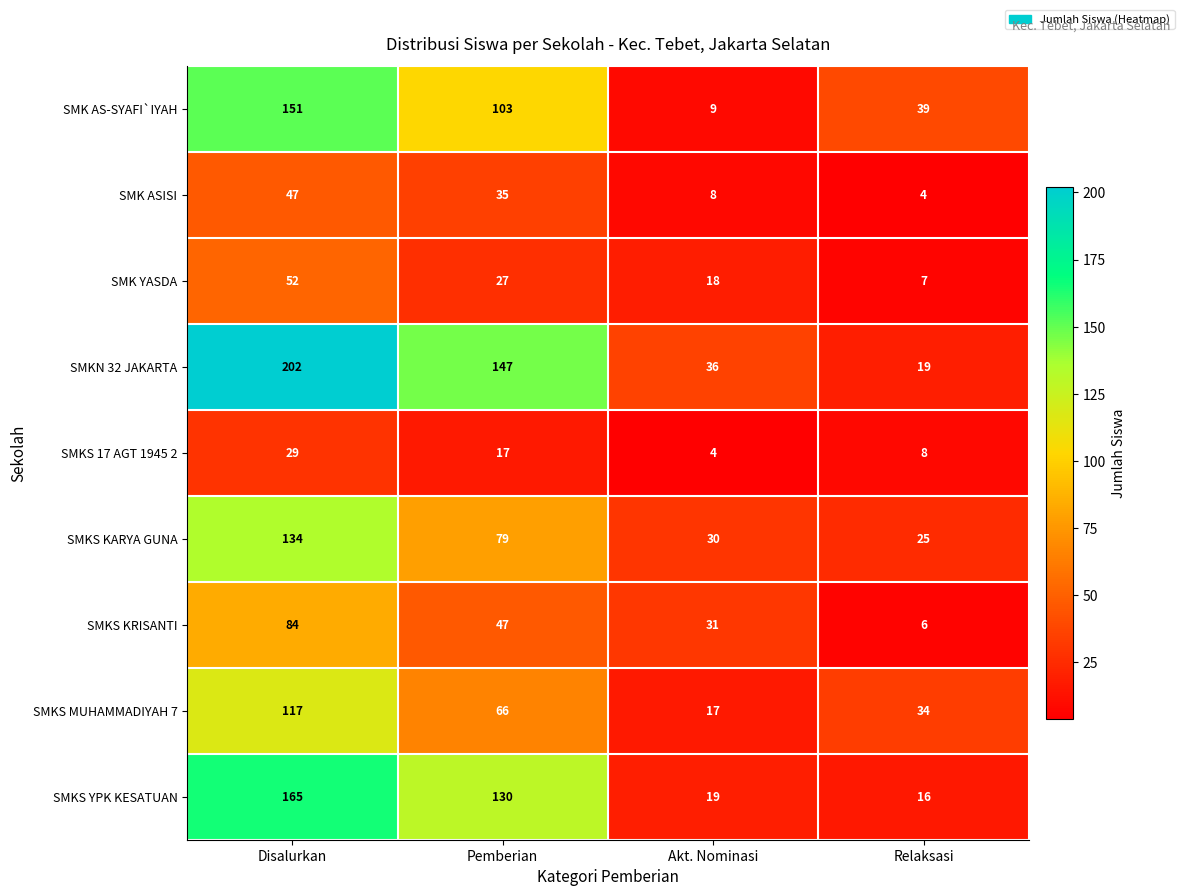

What is the sum of all SMKS KRISANTI values?

168